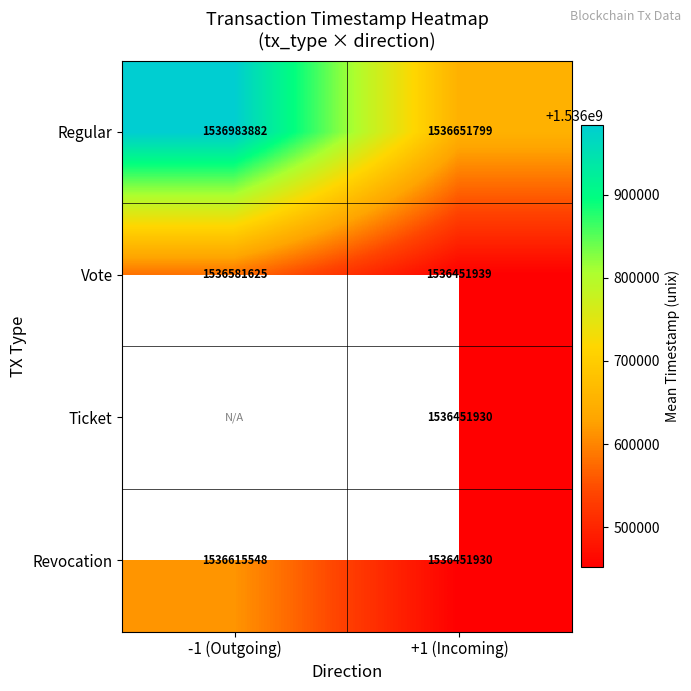

How many categories are shown in the chart?

2